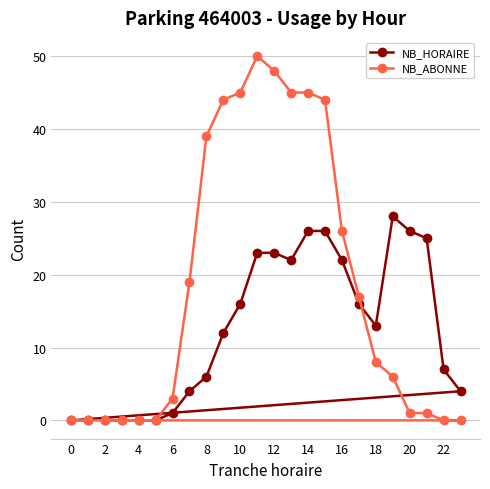

What is the difference between the maximum and minimum values in the NB_ABONNE series?

50